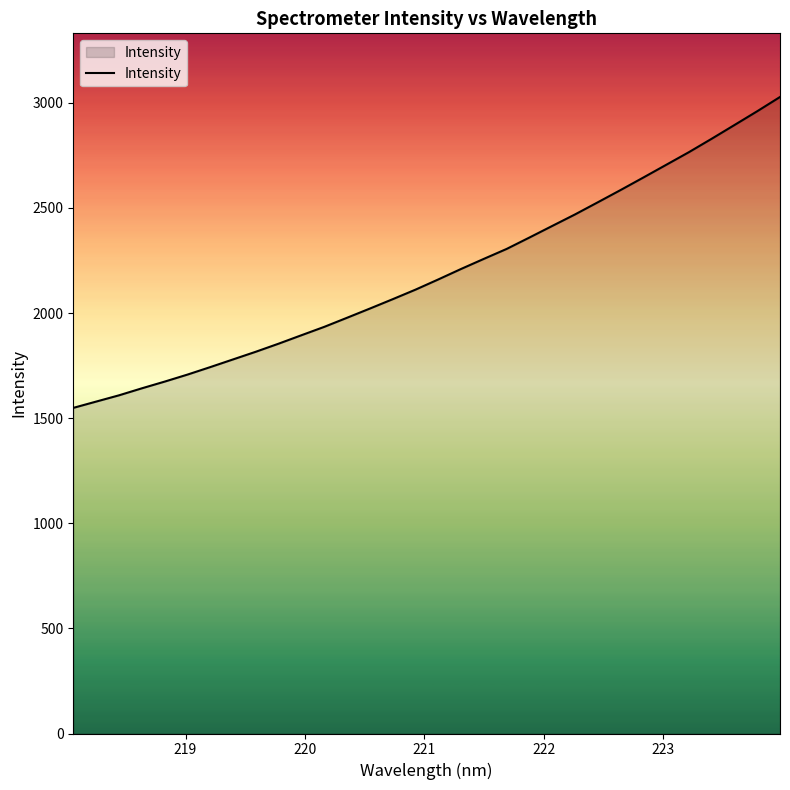

What is the minimum value shown in the chart?

1549.0